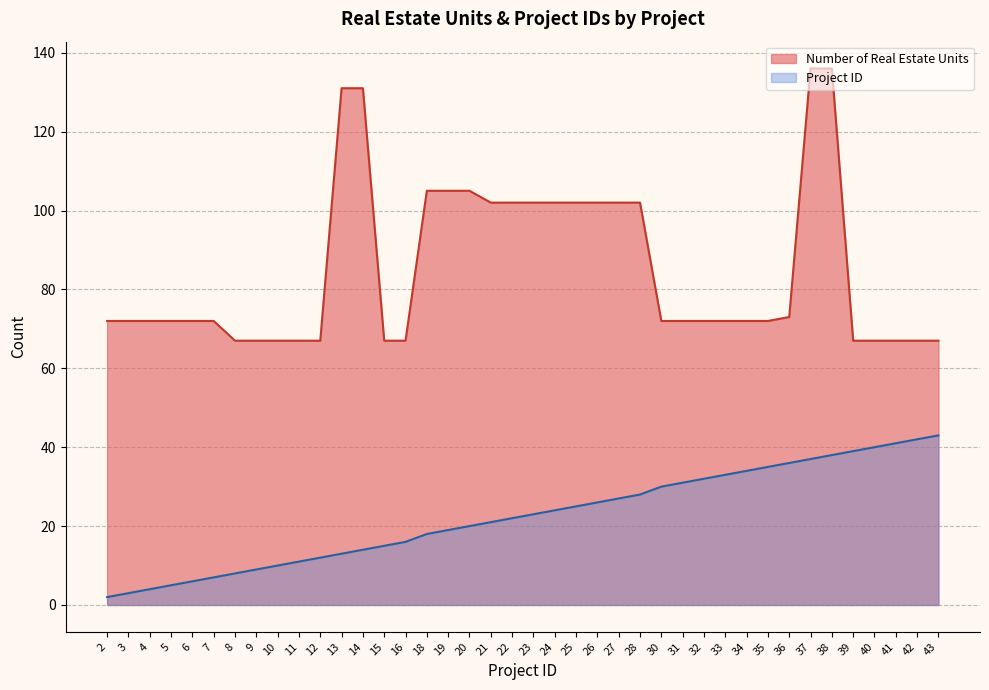

Does the chart display data point markers on the line(s)?

No